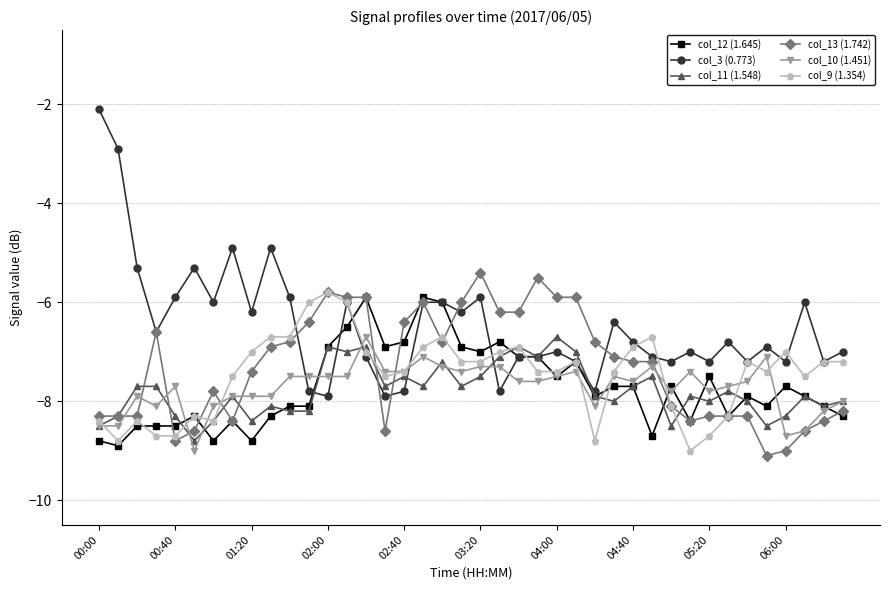

True or false: col_3 (0.773) has more than 0 interior local peaks.

True